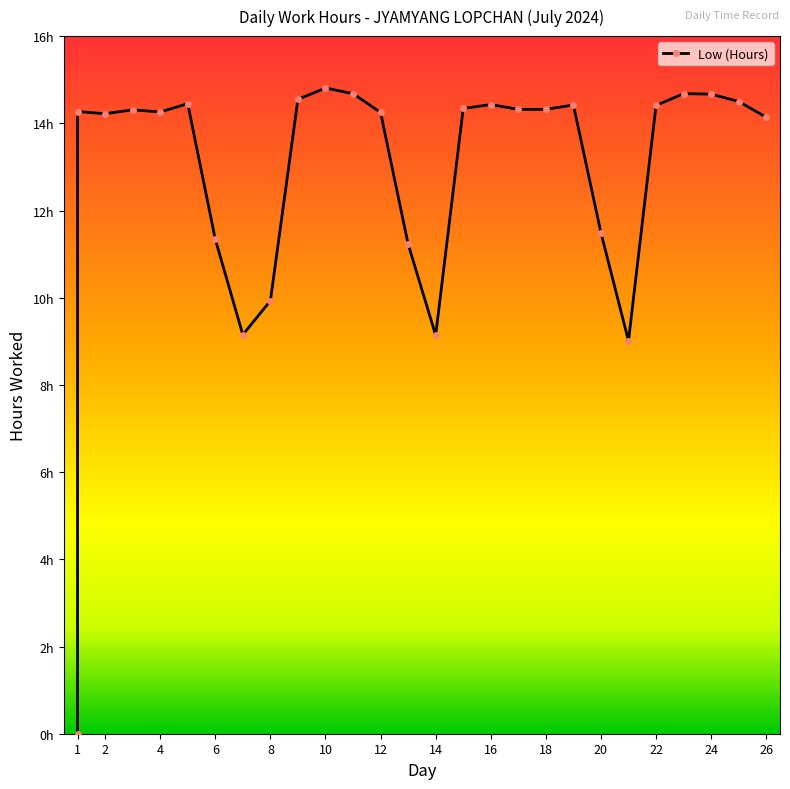

How many values are above zero?

26